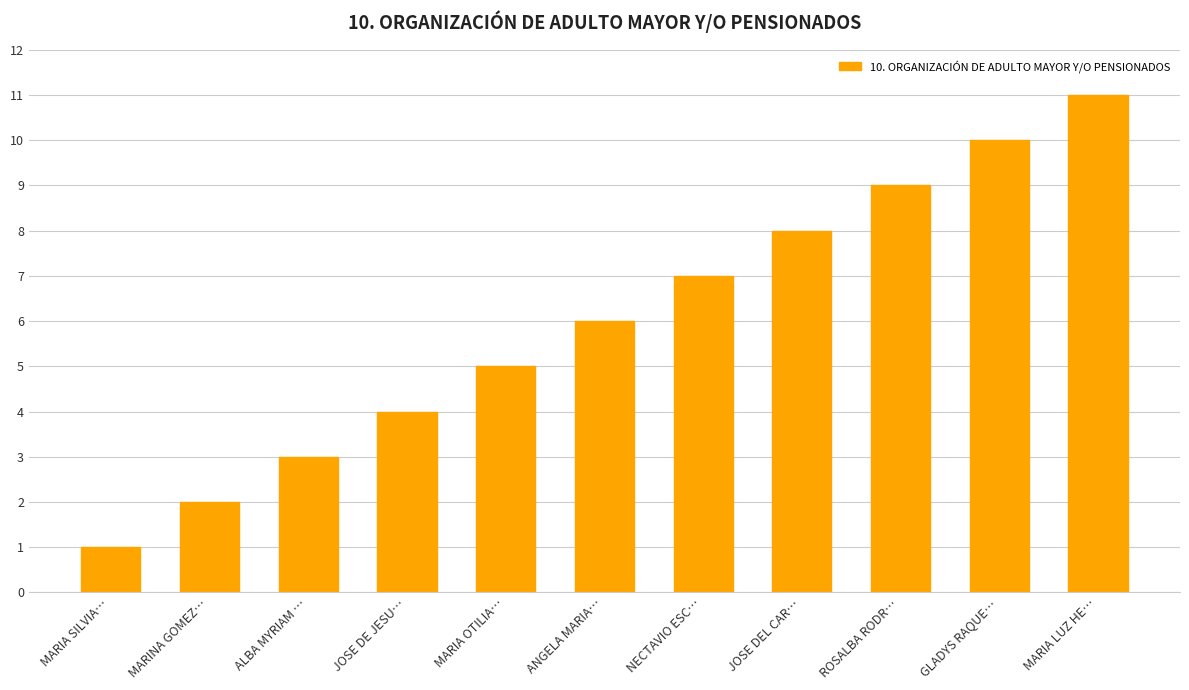

The chart shows a value of 1 at JOSE DE JESU…. True or false?

False